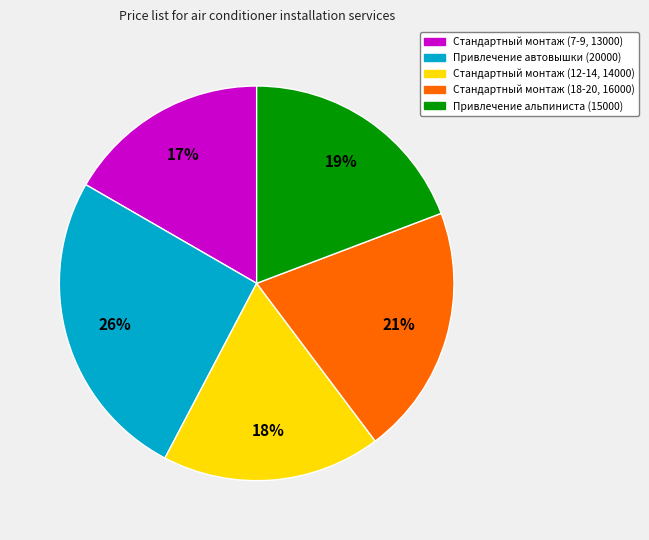

To the nearest percent, what is the combined percentage of Привлечение автовышки (20000) and Стандартный монтаж (12-14, 14000)?

44%